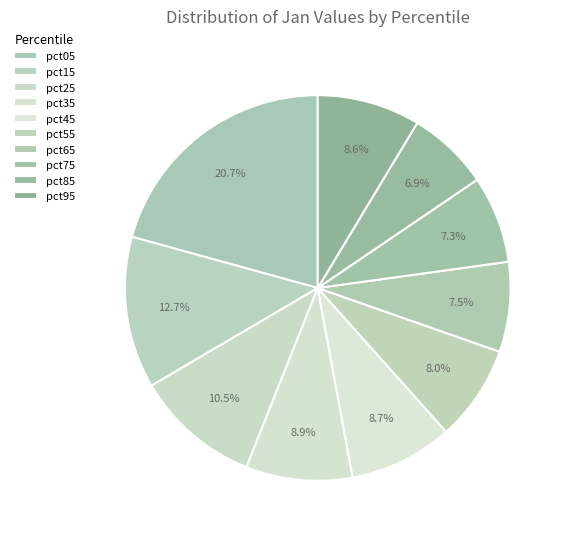

The pct95 slice represents 22% of the pie. True or false?

False